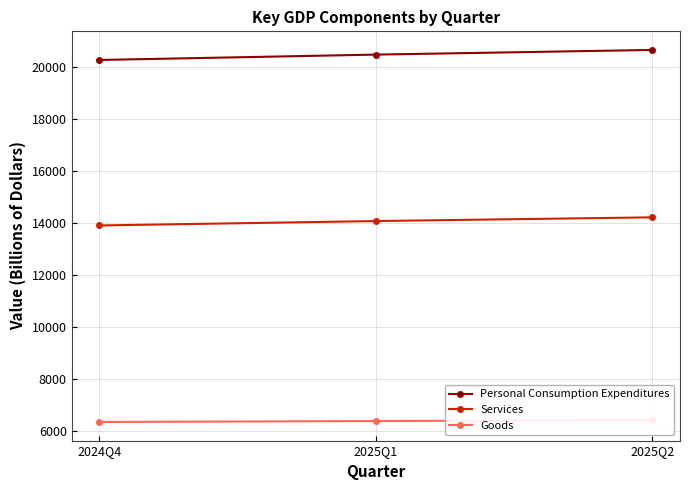

Is it true that Personal Consumption Expenditures equals 34636.3 at 2025Q2?

False